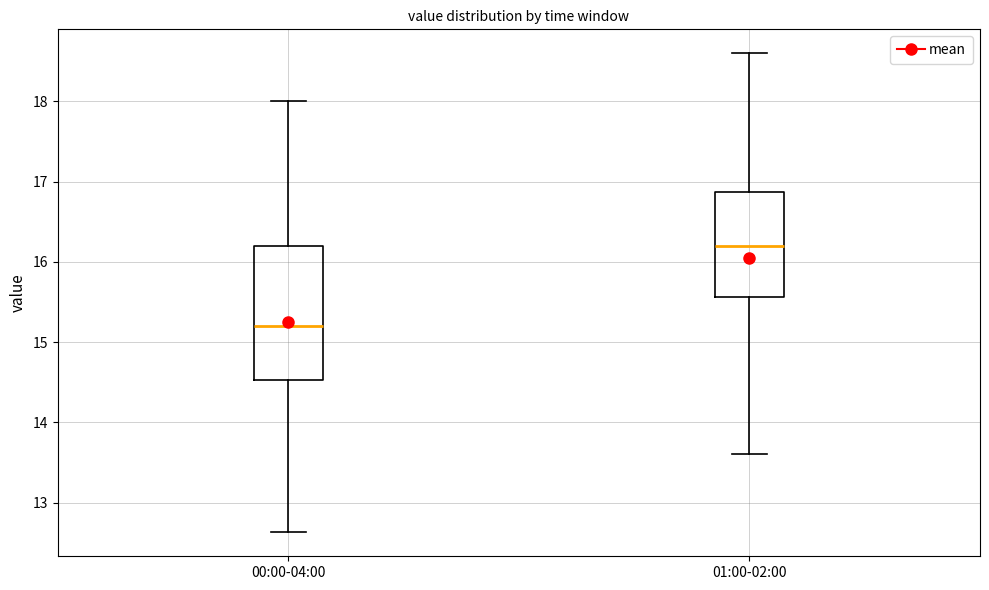

Comparing the boxes themselves (not the whiskers), which one is the tallest?

00:00-04:00